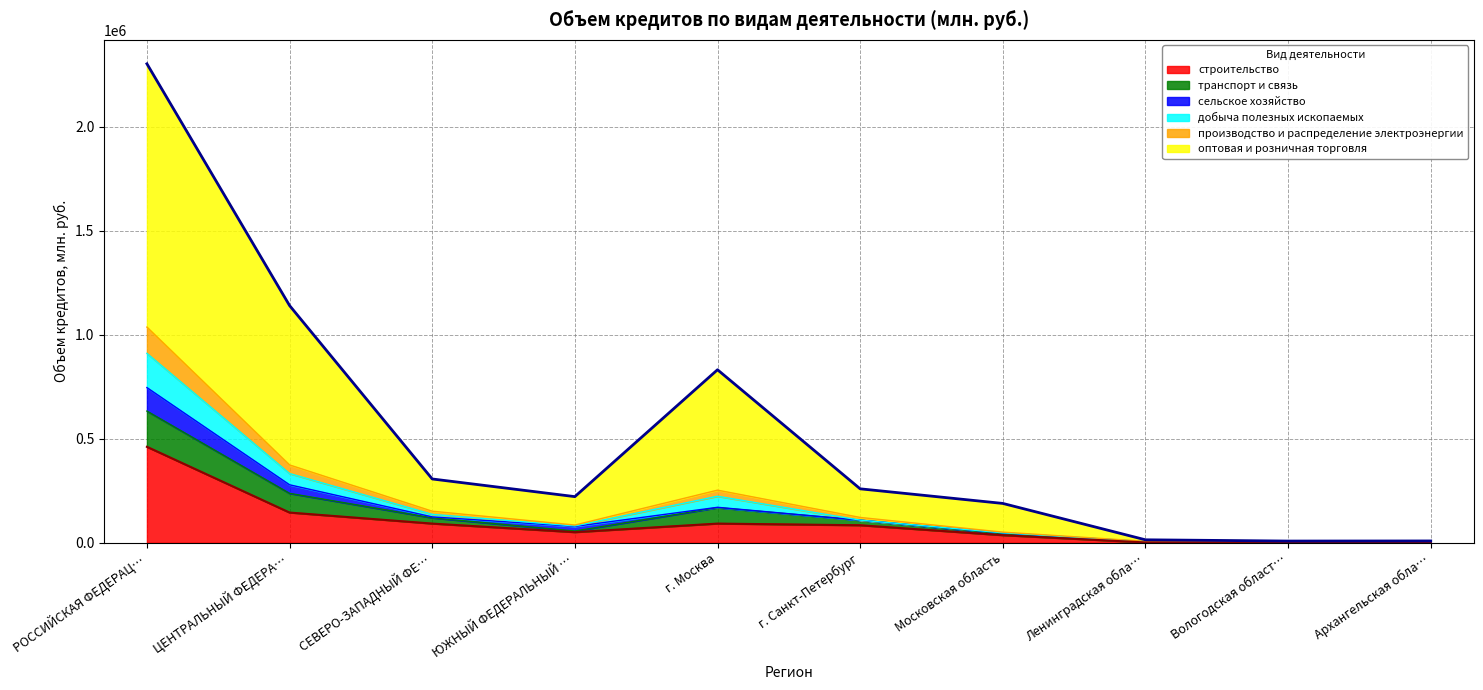

What are all the series names shown in the legend?

строительство, транспорт и связь, сельское хозяйство, добыча полезных ископаемых, производство и распределение электроэнергии, оптовая и розничная торговля